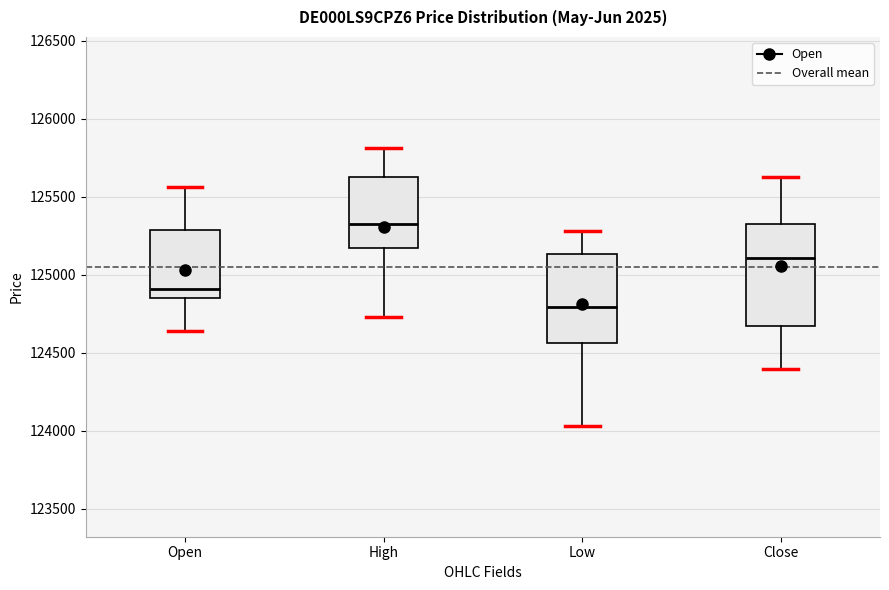

Where is the lower edge of the box for Open on the y-axis? The values are not printed on the chart, so give them approximately, as read against the axis.

124850